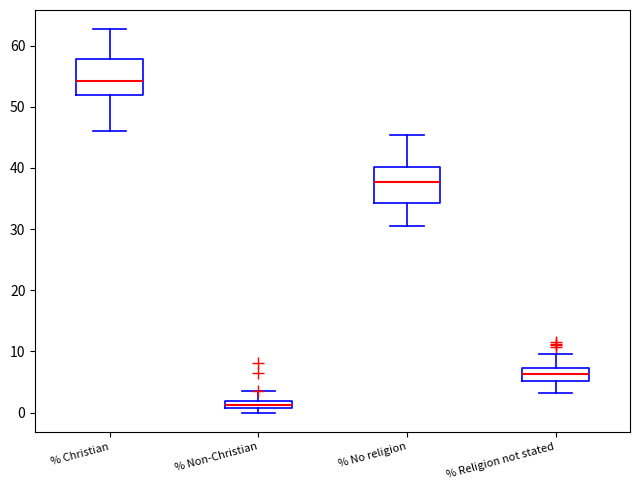

Where is the lower edge of the box for % Religion not stated on the y-axis? The values are not printed on the chart, so give them approximately, as read against the axis.

5